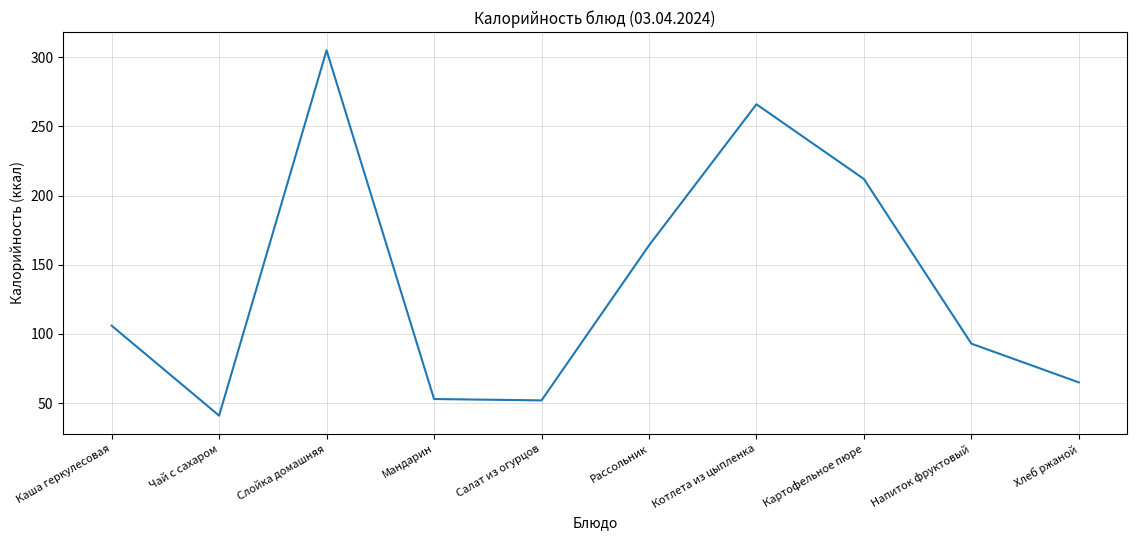

What is the difference between the maximum and minimum values?

264